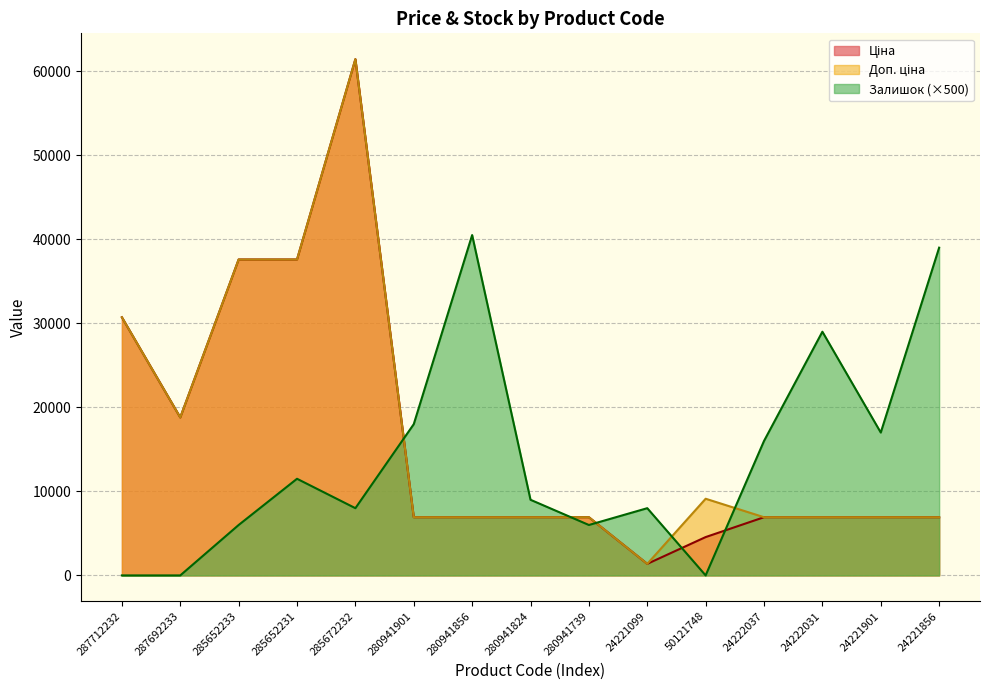

Reading left to right, transcribe all the data shown in this chart.

Ціна: 287712232=30717.1	287692233=18796.8	285652233=37593.6	285652231=37593.6	285672232=61434.3	280941901=6925.7	280941856=6925.7	280941824=6925.7	280941739=6925.7	24221099=1375.4	50121748=4561.9	24222037=6925.7	24222031=6925.7	24221901=6925.7	24221856=6925.7
Доп. ціна: 287712232=30717.1	287692233=18796.8	285652233=37593.6	285652231=37593.6	285672232=61434.3	280941901=6925.7	280941856=6925.7	280941824=6925.7	280941739=6925.7	24221099=1375.0	50121748=9123.7	24222037=6925.7	24222031=6925.7	24221901=6925.7	24221856=6925.7
Залишок: 287712232=0.0	287692233=0.0	285652233=6000.0	285652231=11500.0	285672232=8000.0	280941901=18000.0	280941856=40500.0	280941824=9000.0	280941739=6000.0	24221099=8000.0	50121748=0.0	24222037=16000.0	24222031=29000.0	24221901=17000.0	24221856=39000.0